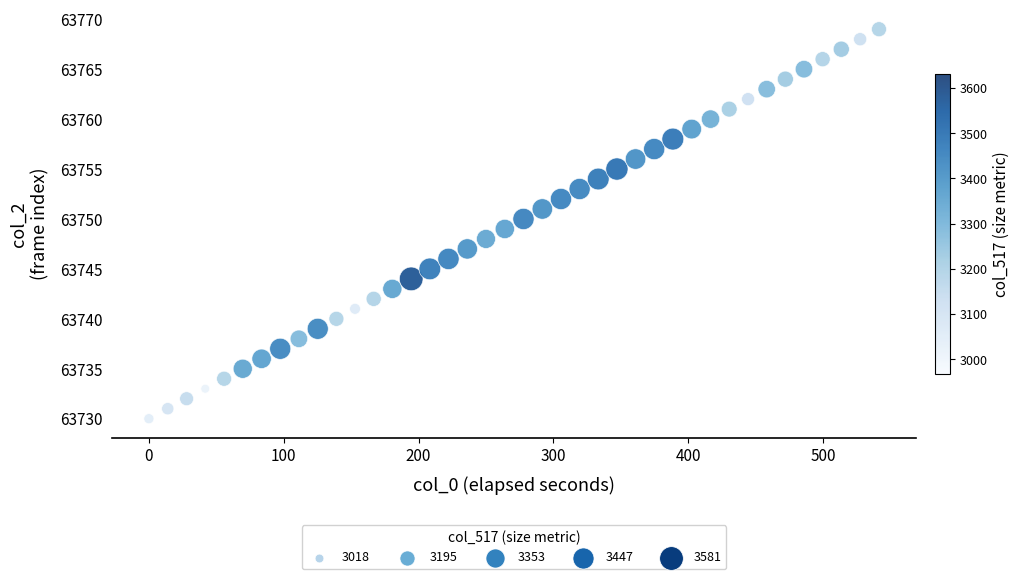

What is the range of Y values (max minus min)?

39